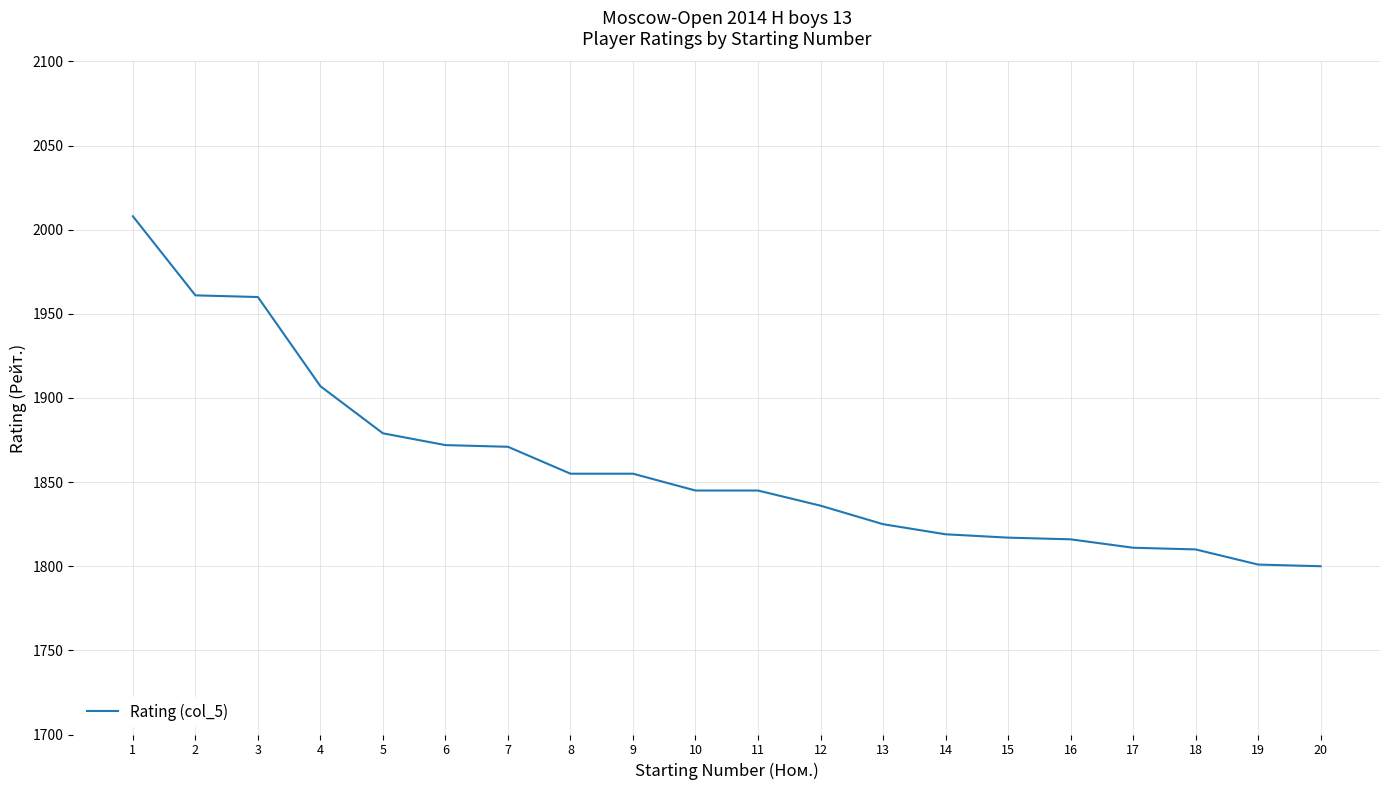

Approximately how many times larger is the value at 15 compared to 5?

1.0